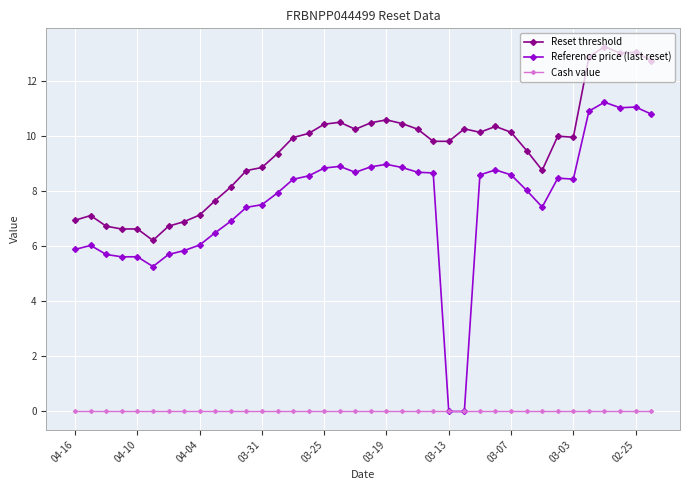

List the series in order of their overall mean, highest first.

Reset threshold, Reference price (last reset), Cash value